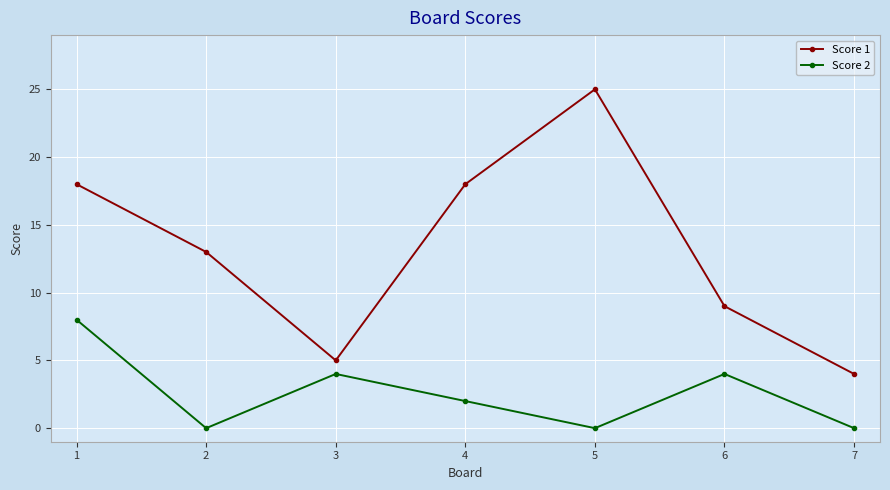

Rank the series by their average value, from highest to lowest.

Score 1, Score 2